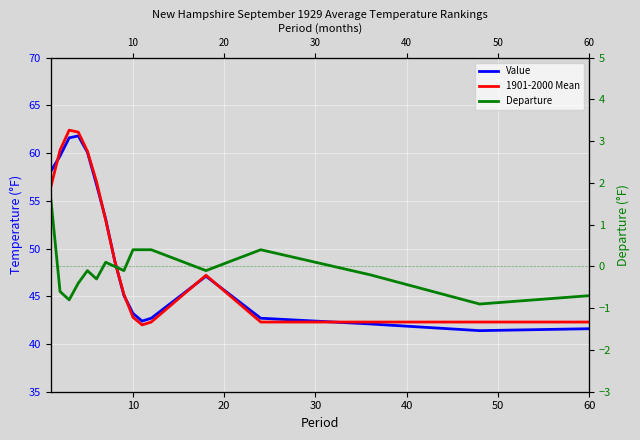

True or false: Departure has more than 2 interior local peaks.

True